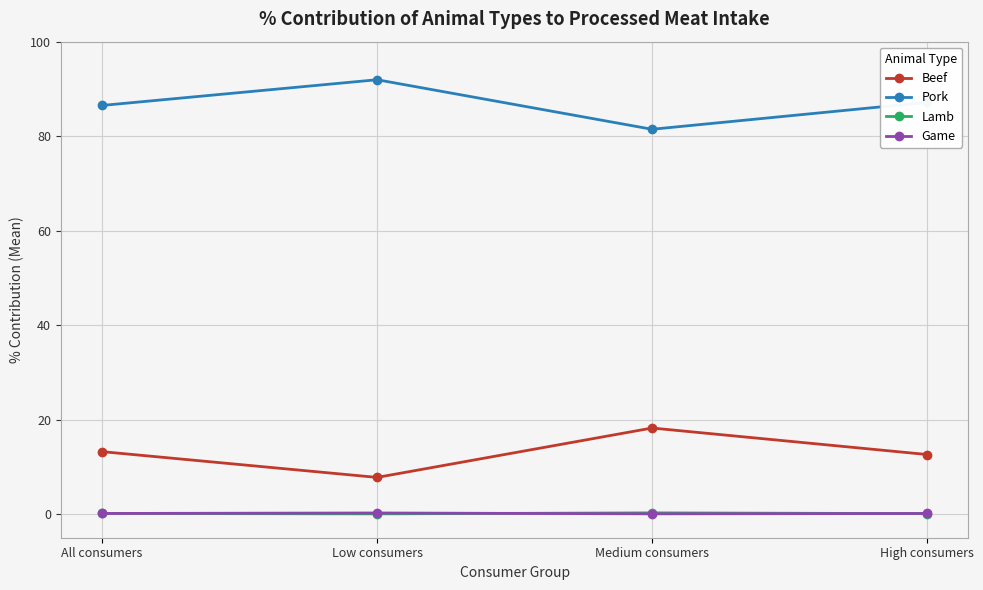

What is the lowest value of the Beef series?

7.8